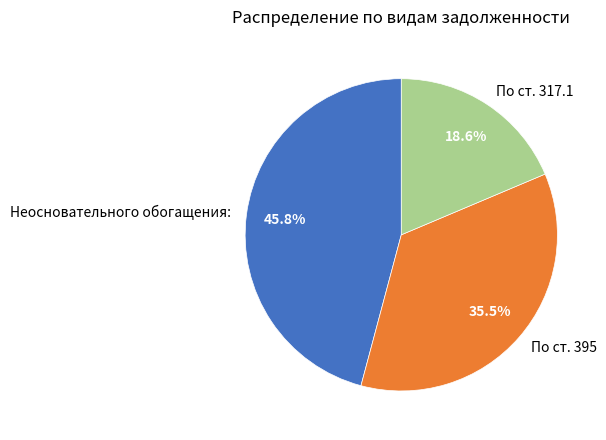

Count the number of slices in the pie.

3